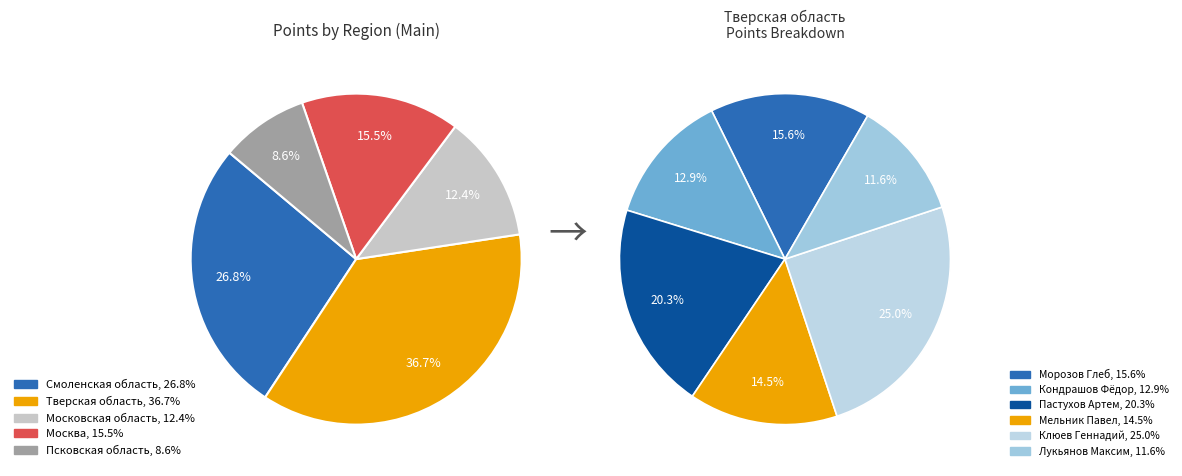

Is there a majority slice in this chart?

No